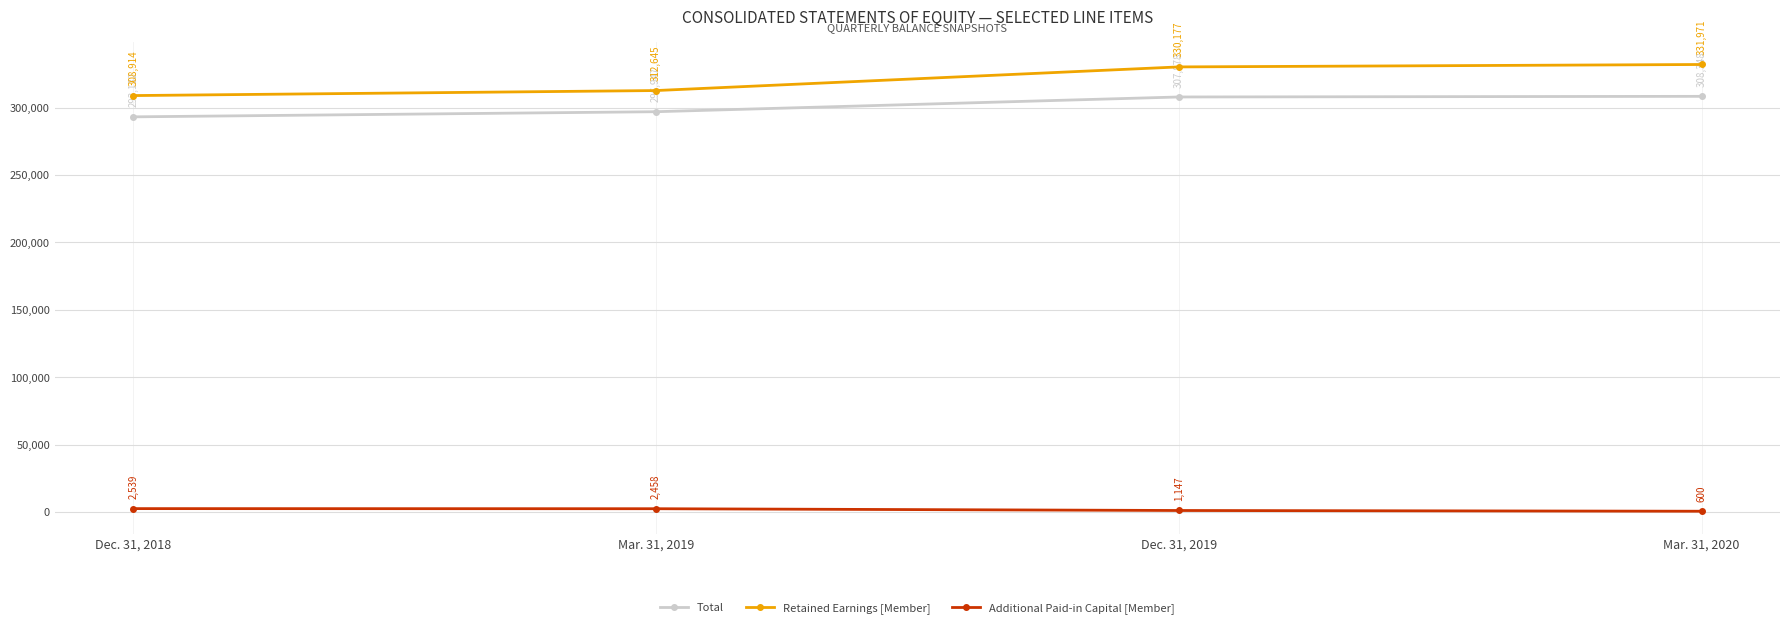

What position from the right is Mar. 31, 2020?

1